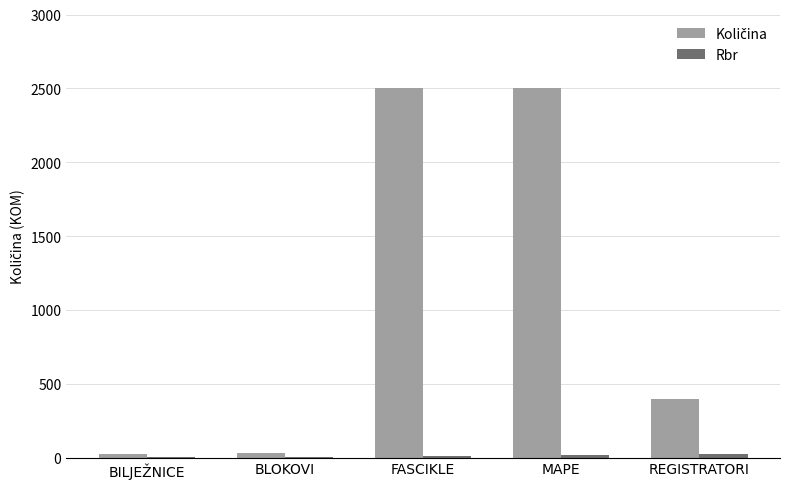

What is the maximum value shown in the chart?

2500